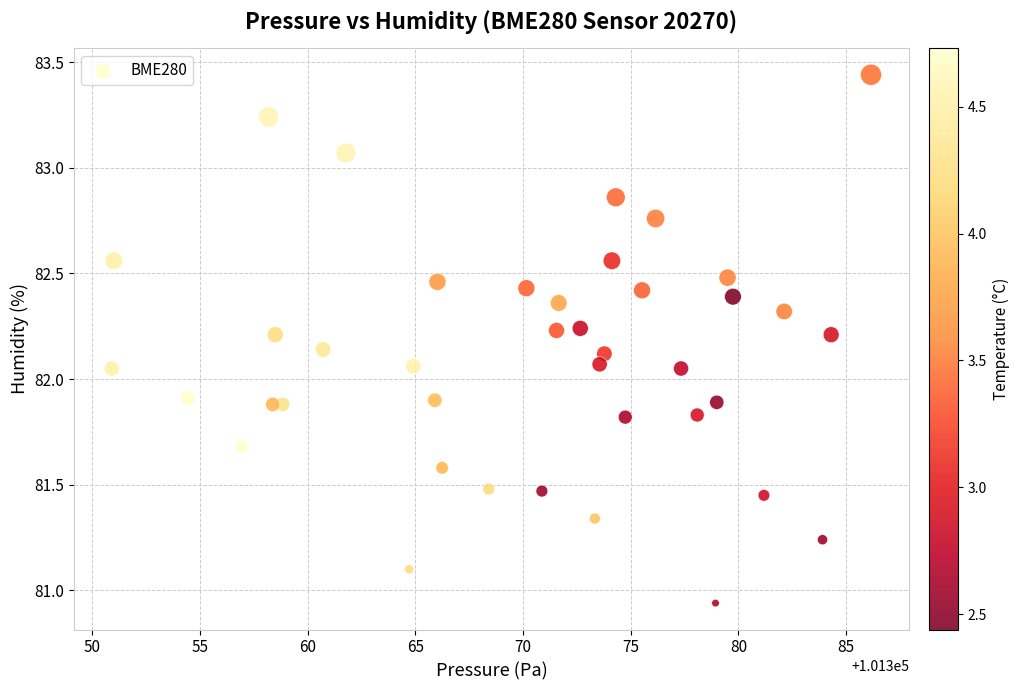

What is the range of X values (max minus min)?

35.2